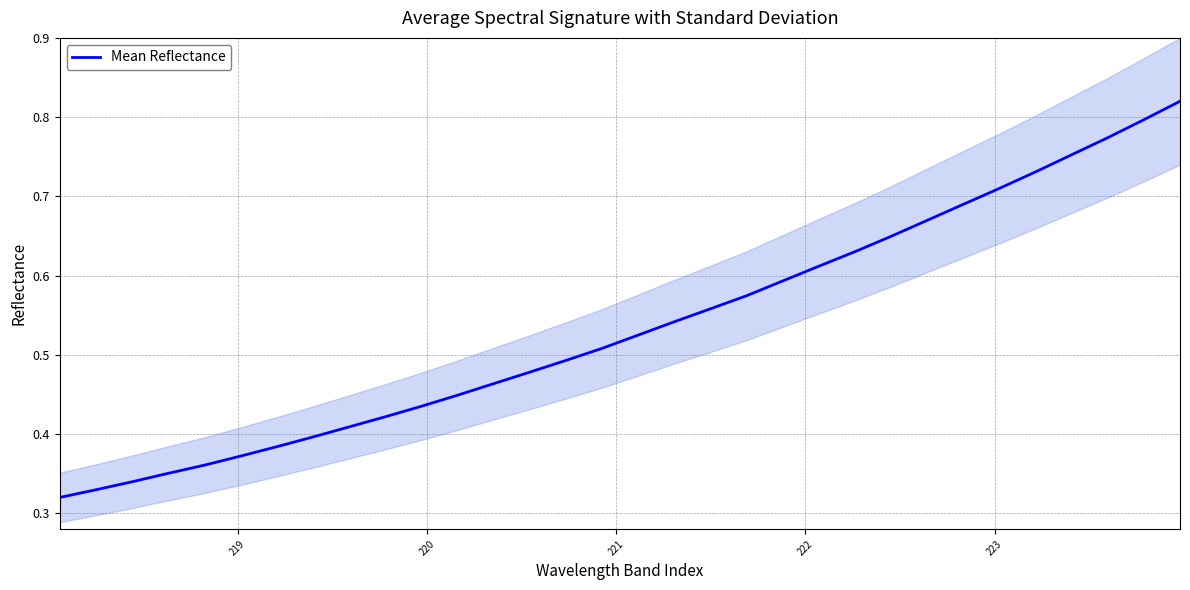

True or false: there are more than 0 points higher than both neighbors.

False